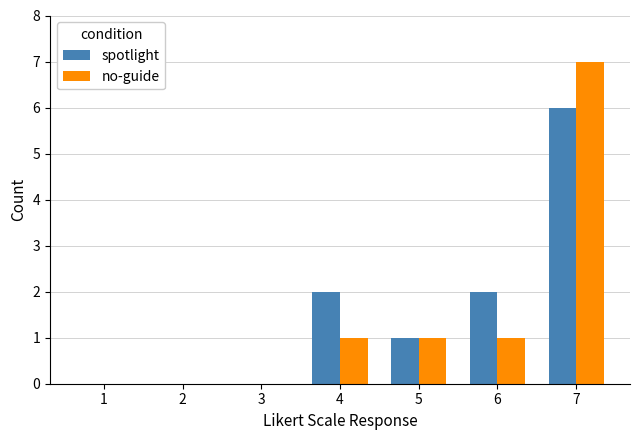

Which series changed the most between 1 and 6?

spotlight